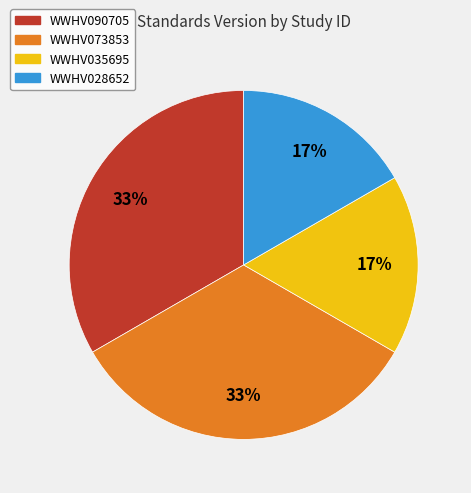

Between WWHV028652 and WWHV073853, which is larger?

WWHV073853